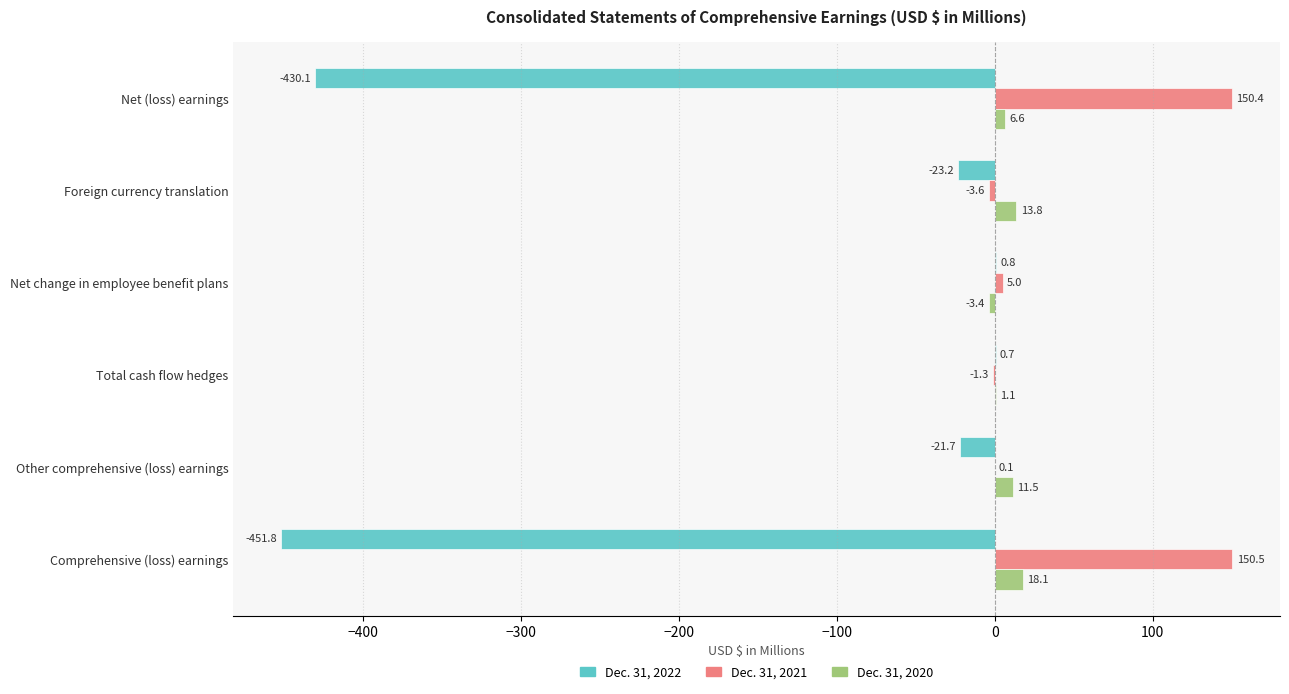

Between Net (loss) earnings and Foreign currency translation, which series saw the biggest shift?

Dec. 31, 2022